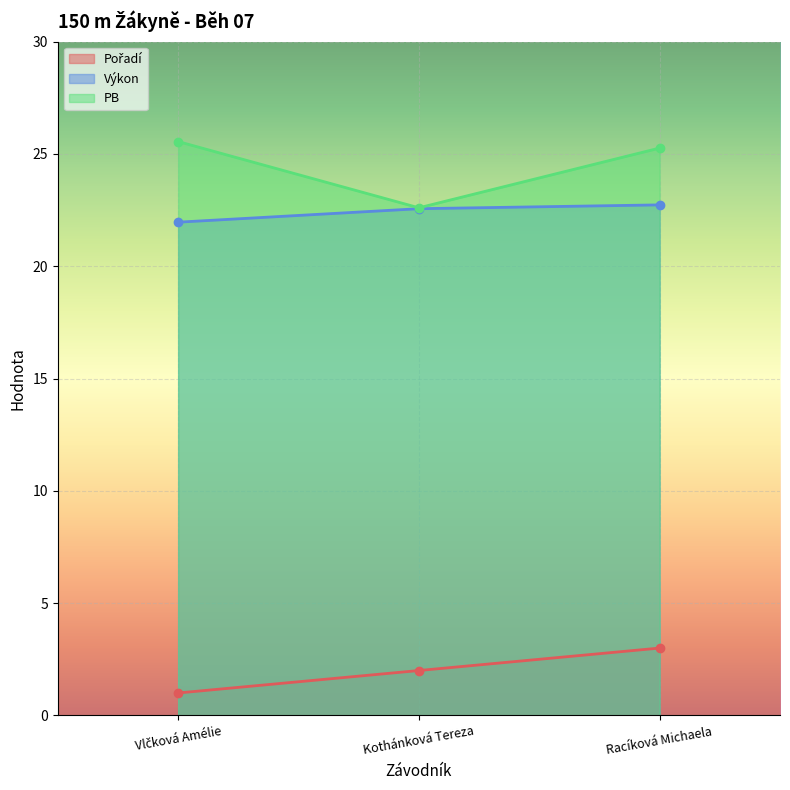

At which category does the chart reach its minimum across all series?

Vlčková Amélie